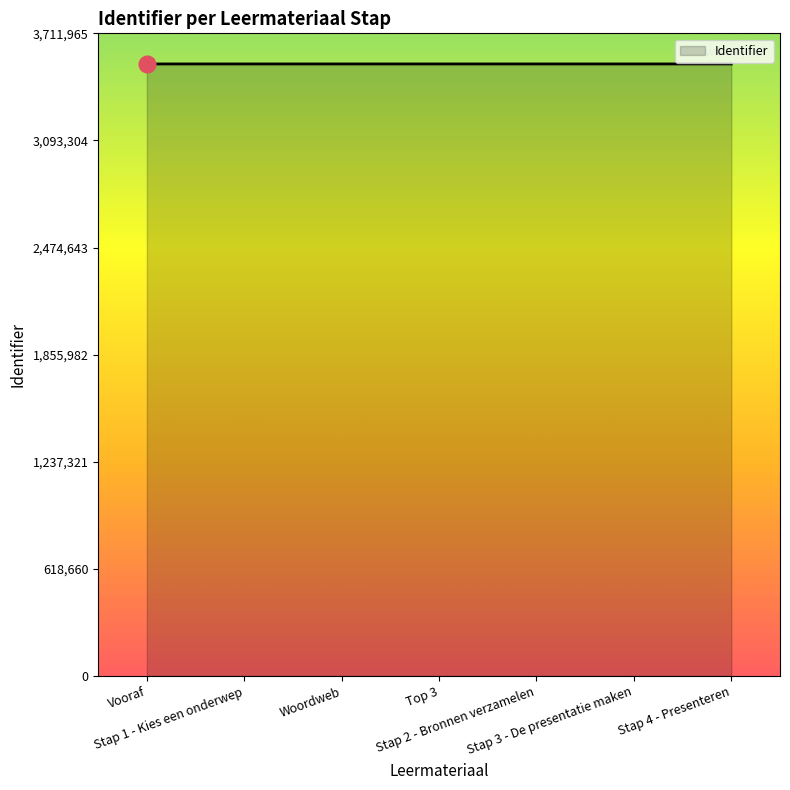

What is the minimum value shown in the chart?

3535194